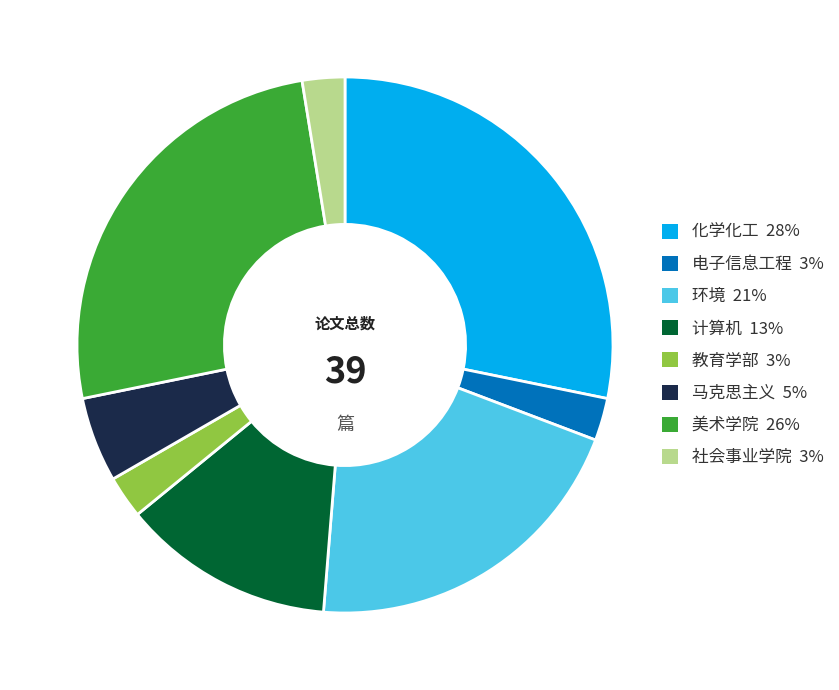

Count the number of slices in the pie.

8